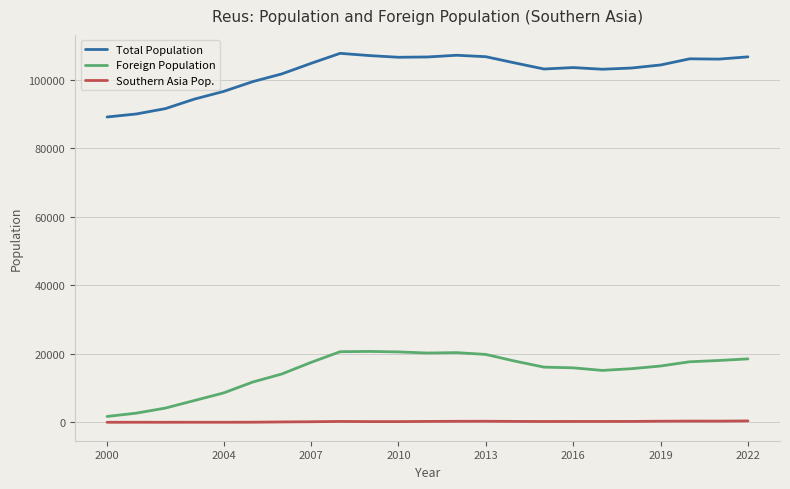

What are all the series names shown in the legend?

Total Population, Foreign Population, Southern Asia Pop.